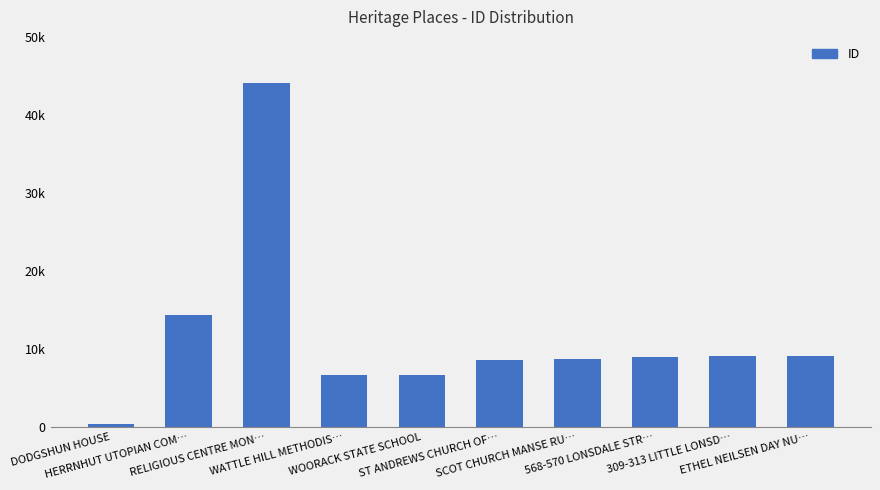

Reading left to right, transcribe all the data shown in this chart.

DODGSHUN HOUSE=448	HERRNHUT UTOPIAN COM…=14358	RELIGIOUS CENTRE MON…=44102	WATTLE HILL METHODIS…=6632	WOORACK STATE SCHOOL=6711	ST ANDREWS CHURCH OF…=8568	SCOT CHURCH MANSE RU…=8678	568-570 LONSDALE STR…=9052	309-313 LITTLE LONSD…=9092	ETHEL NEILSEN DAY NU…=9106